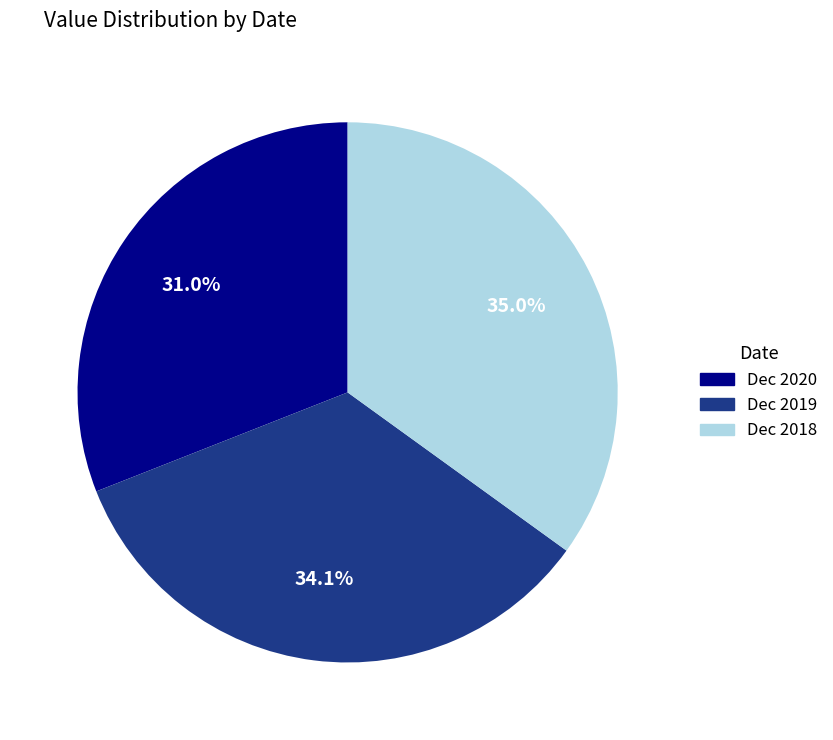

Does Dec 2020 represent more than half of the total?

No